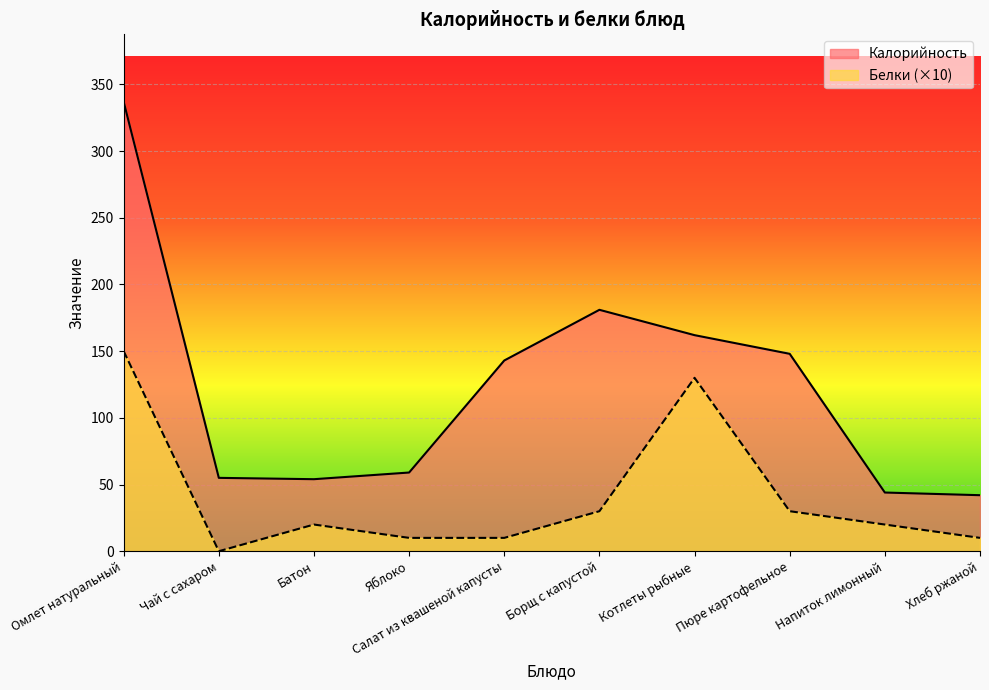

Which series changed the most between Напиток лимонный and Хлеб ржаной?

Белки (×10)